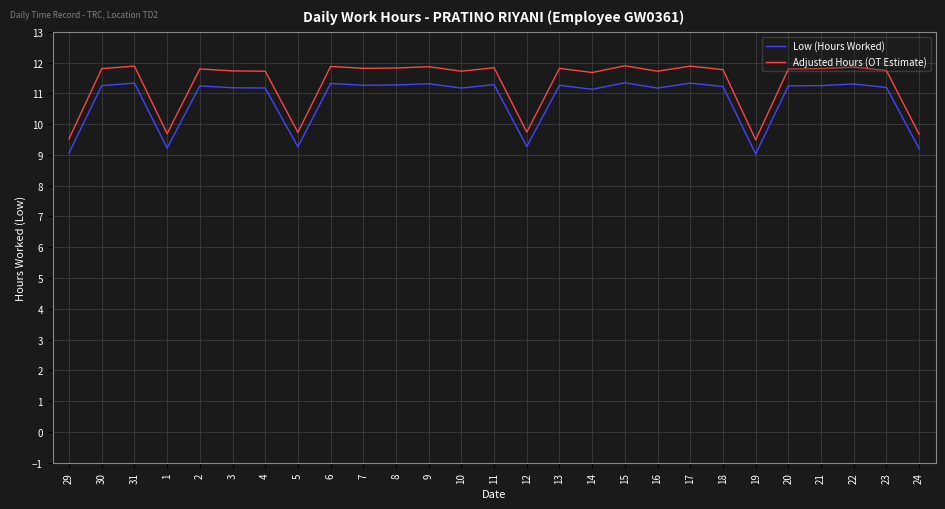

What is the minimum value shown in the chart?

9.0